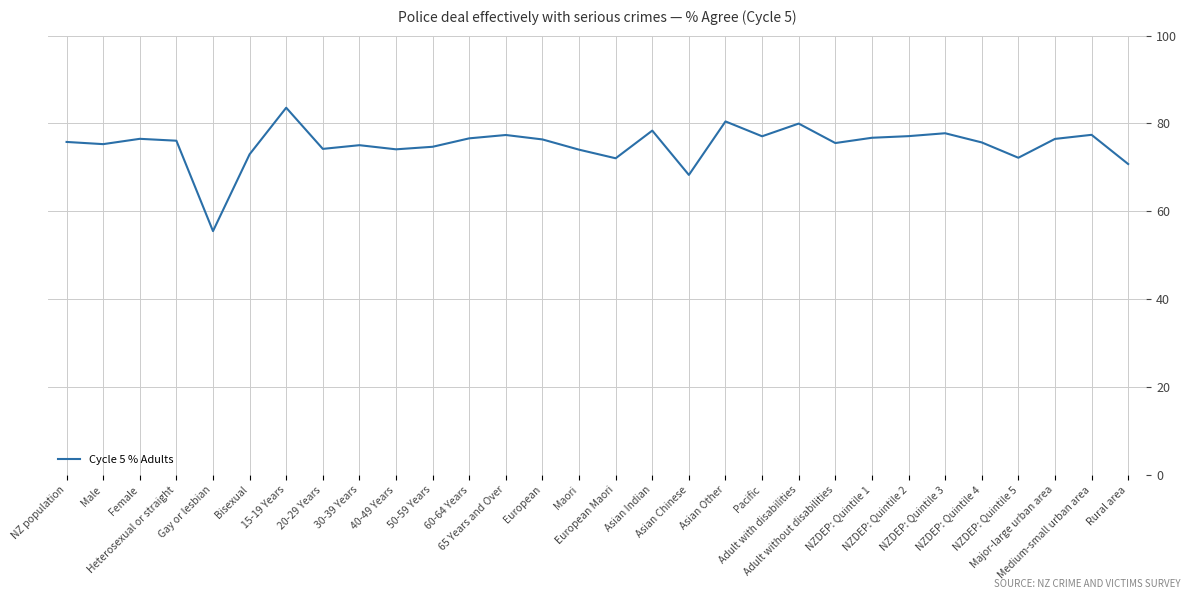

What is the smallest value displayed?

55.5